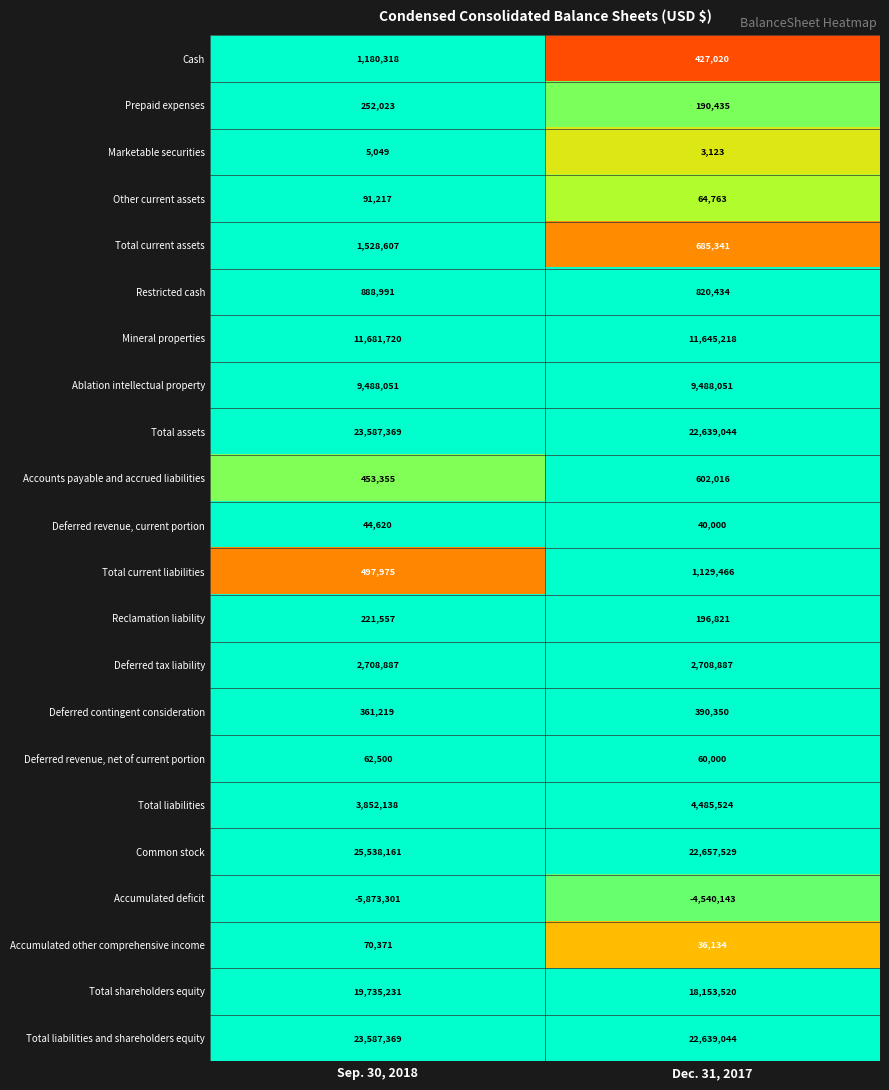

Which series has the largest total across all categories?

Common stock